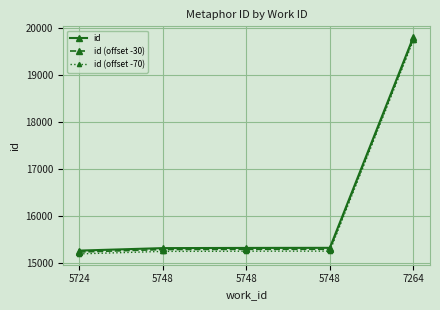

How many values in the id (offset -30) series are below 15282?

2